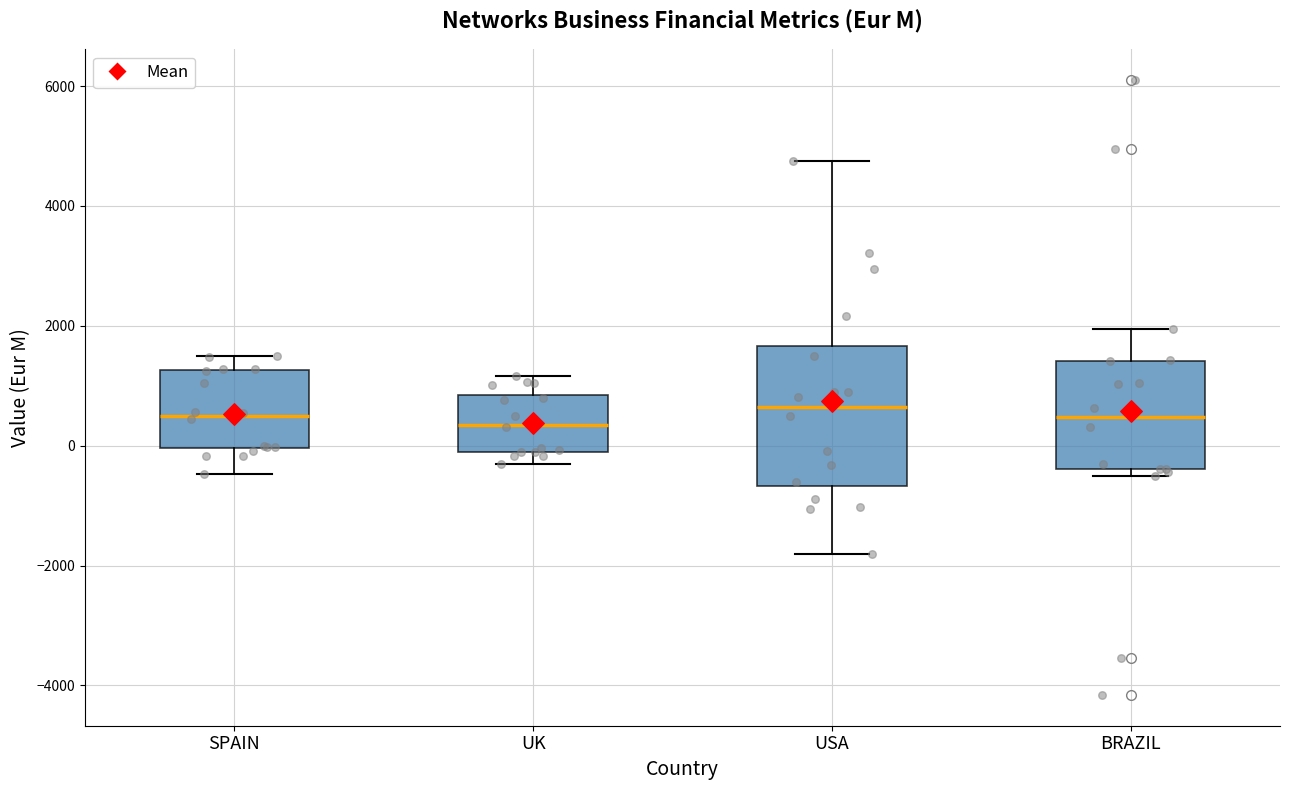

Reading left to right, read every box against the y-axis: the position of its median line, the range the box covers, and the ends of its whiskers. The values are not printed on the chart, so give them approximately, as read against the axis.

SPAIN: median 400, box 0 to 1200, whiskers -400 to 1400
UK: median 400, box -200 to 800, whiskers -400 to 1200
USA: median 600, box -600 to 1600, whiskers -1800 to 4800
BRAZIL: median 400, box -400 to 1400, whiskers -600 to 2000